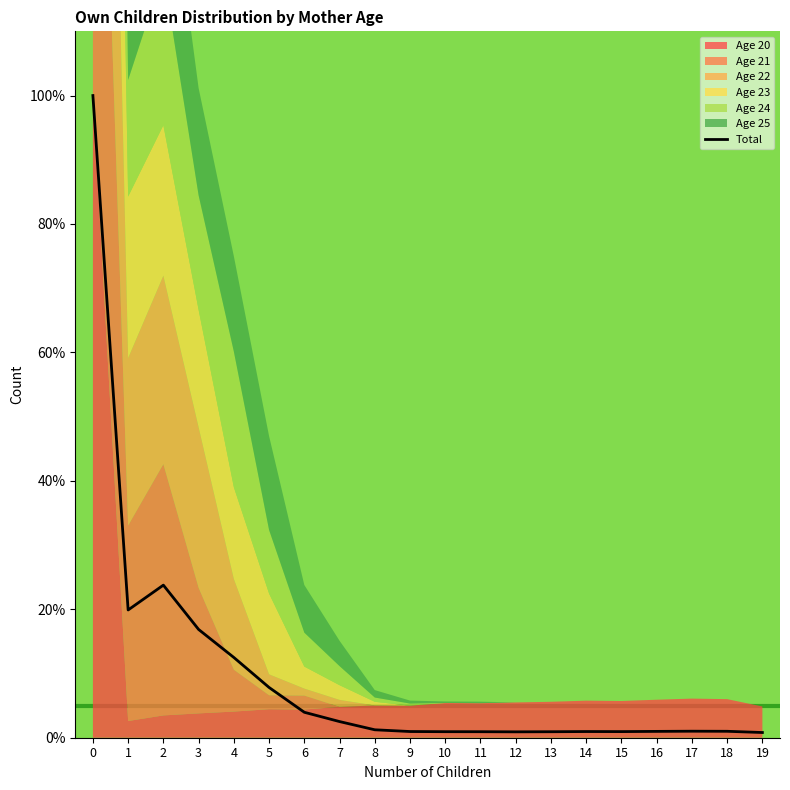

True or false: the data has more than 2 interior local peaks.

True